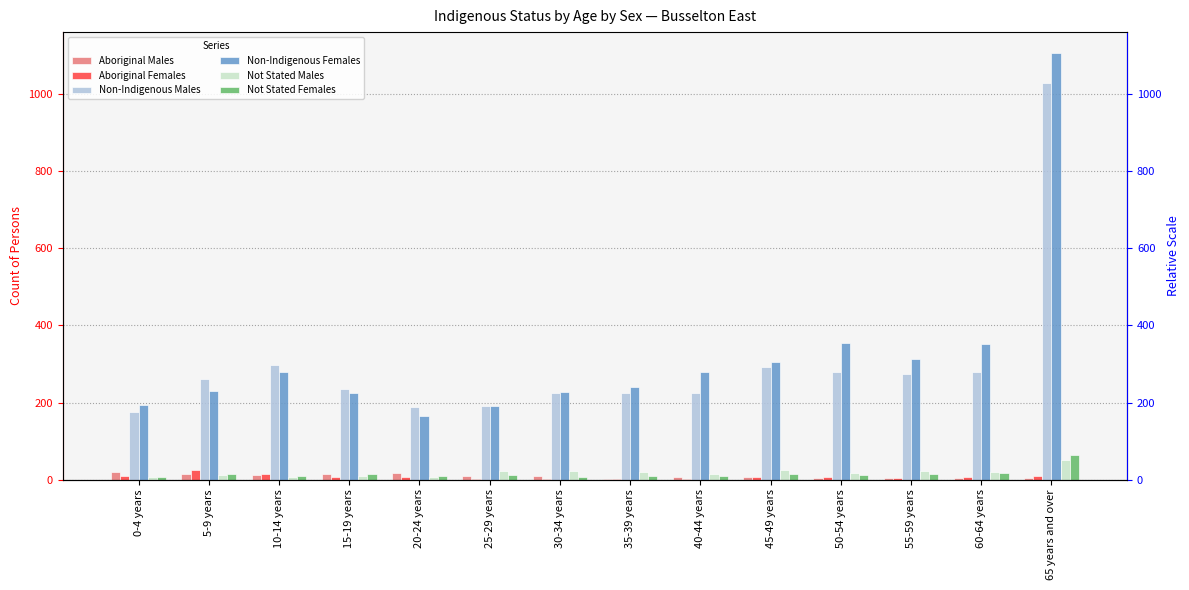

Which series changed the most between 35-39 years and 60-64 years?

Non-Indigenous Females